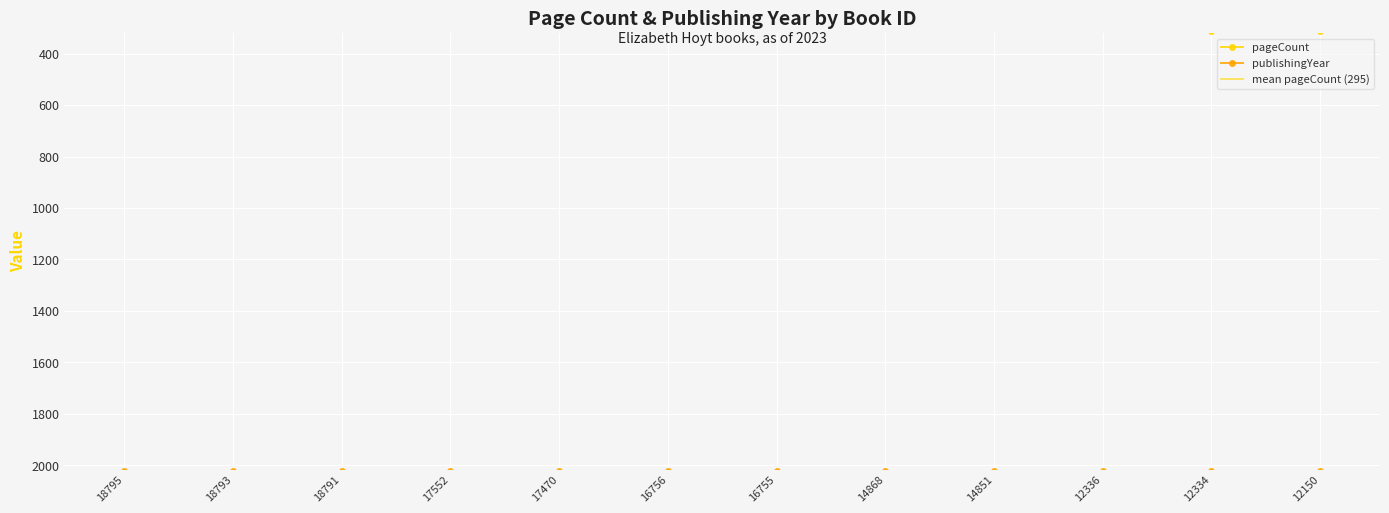

Where is pageCount nearest to the value 292?

18795